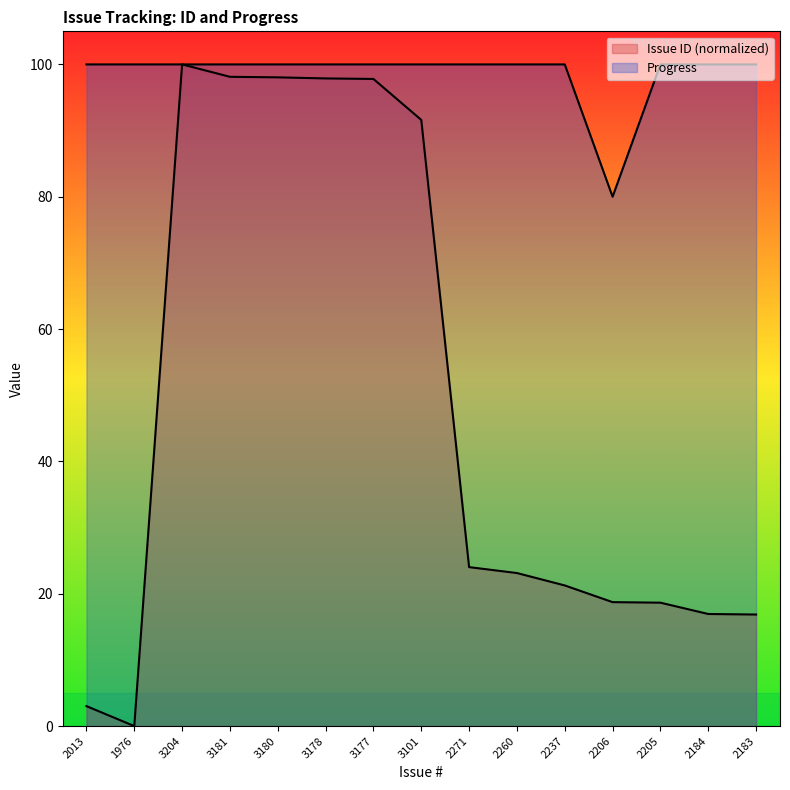

What is the difference between the highest and lowest values at 2183?

83.1